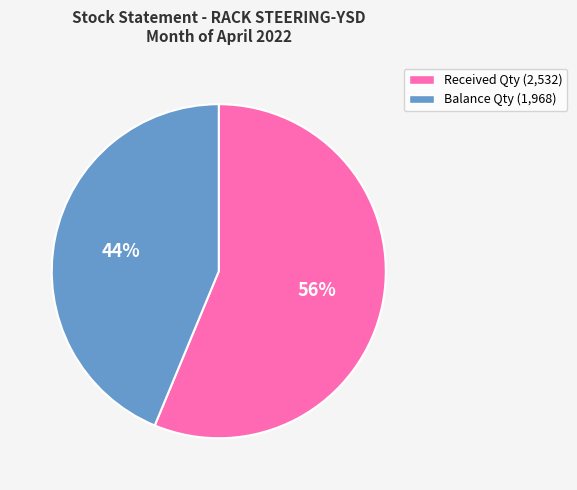

How many slices are in this pie chart?

2